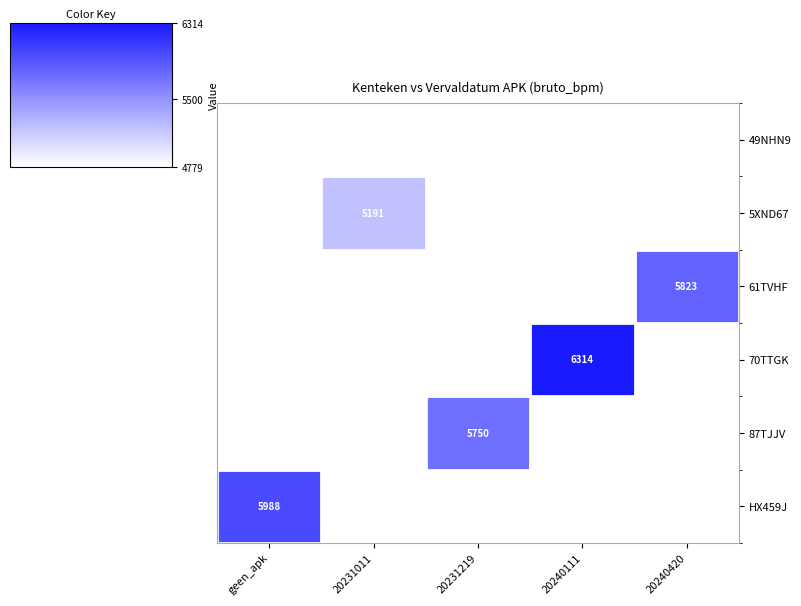

At 20240420, list the series in order from largest to smallest.

61TVHF, 49NHN9, 5XND67, 70TTGK, 87TJJV, HX459J